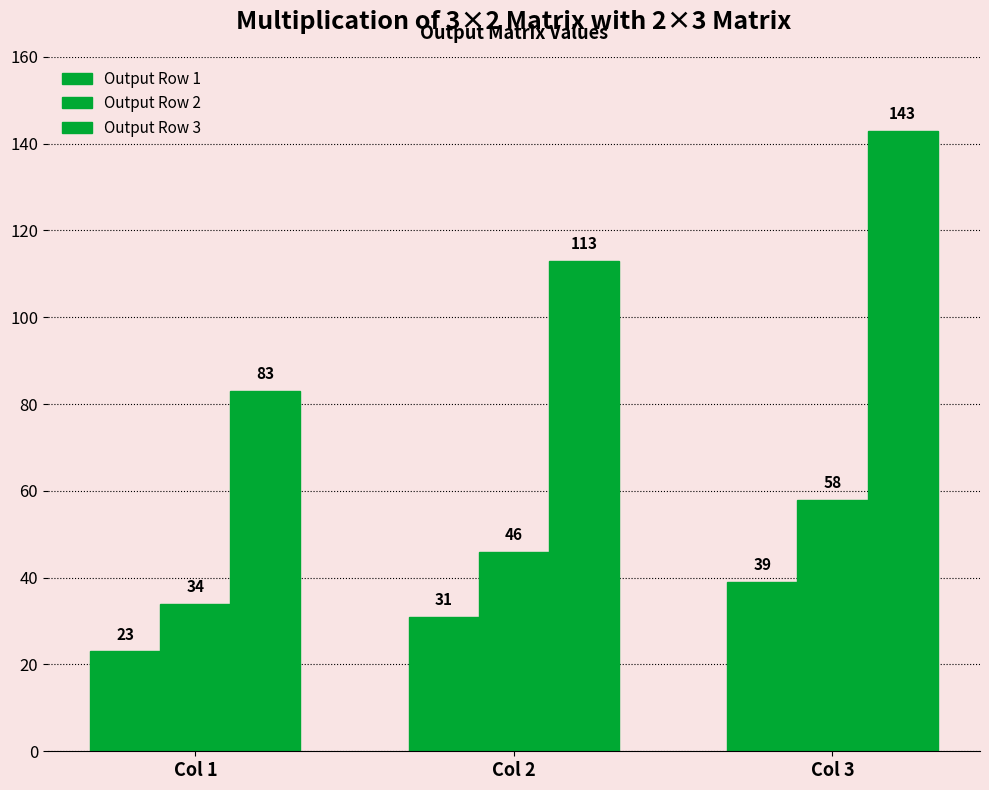

Rank the series by their maximum value, from highest to lowest.

Output Row 3, Output Row 2, Output Row 1